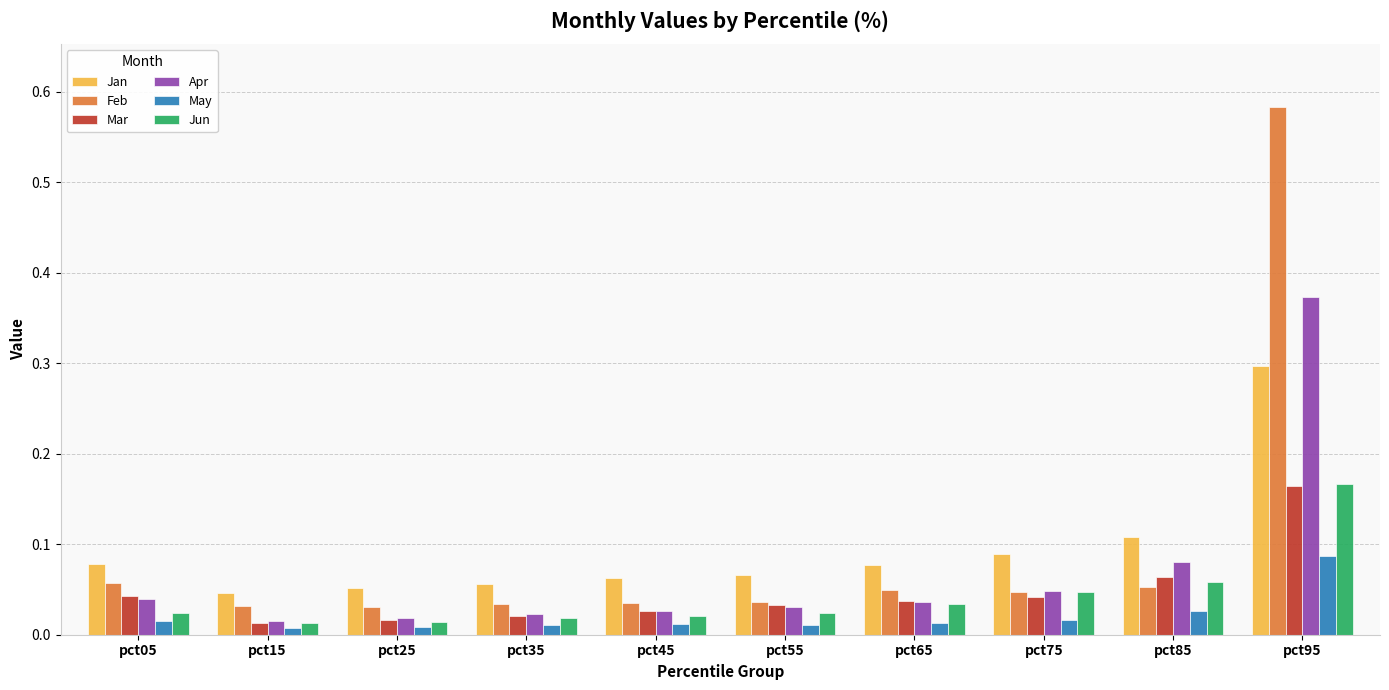

Is the value of Apr at pct55 greater than the value of Mar at pct65?

No